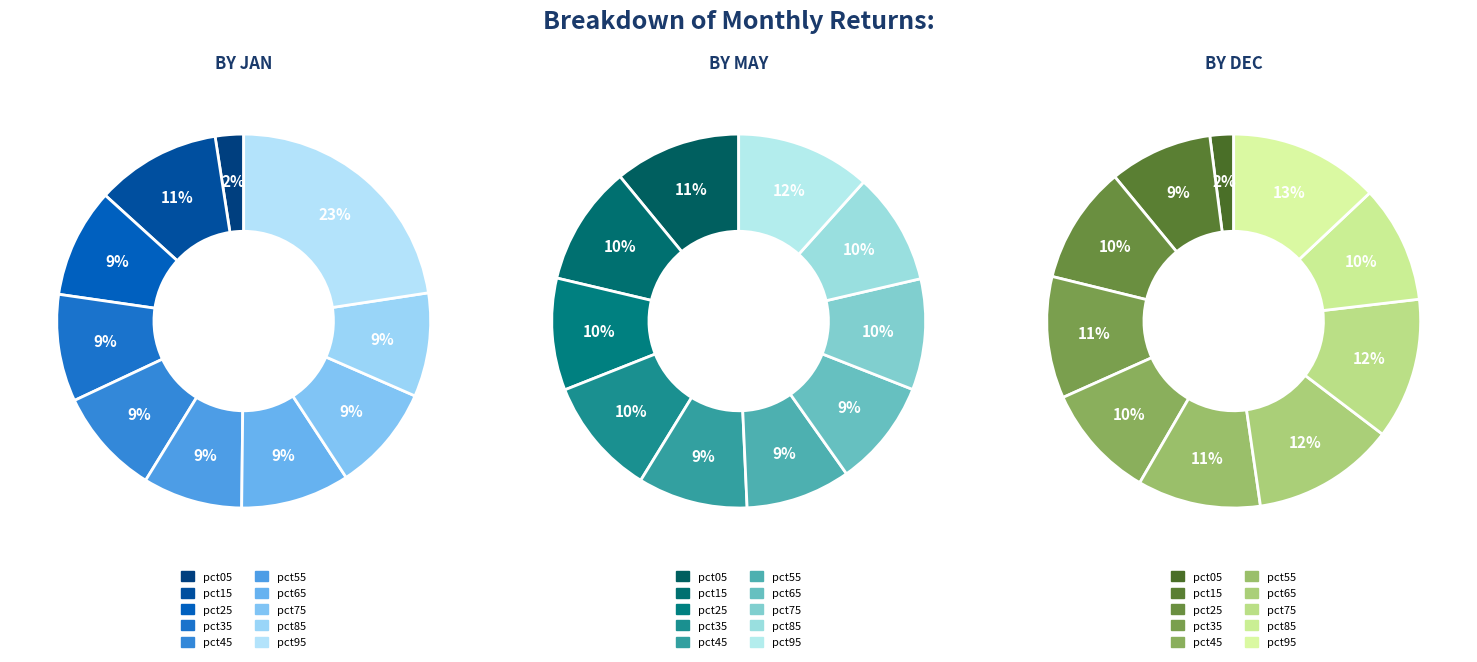

To the nearest percent, what is the difference between the largest and smallest slice percentages?

11%